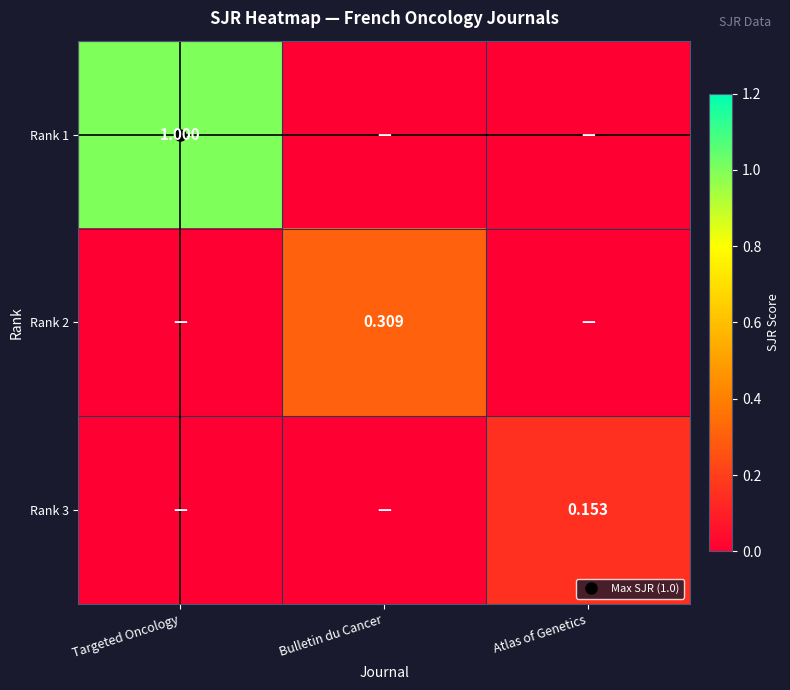

Rank the series by their maximum value, from highest to lowest.

Rank 1, Rank 2, Rank 3